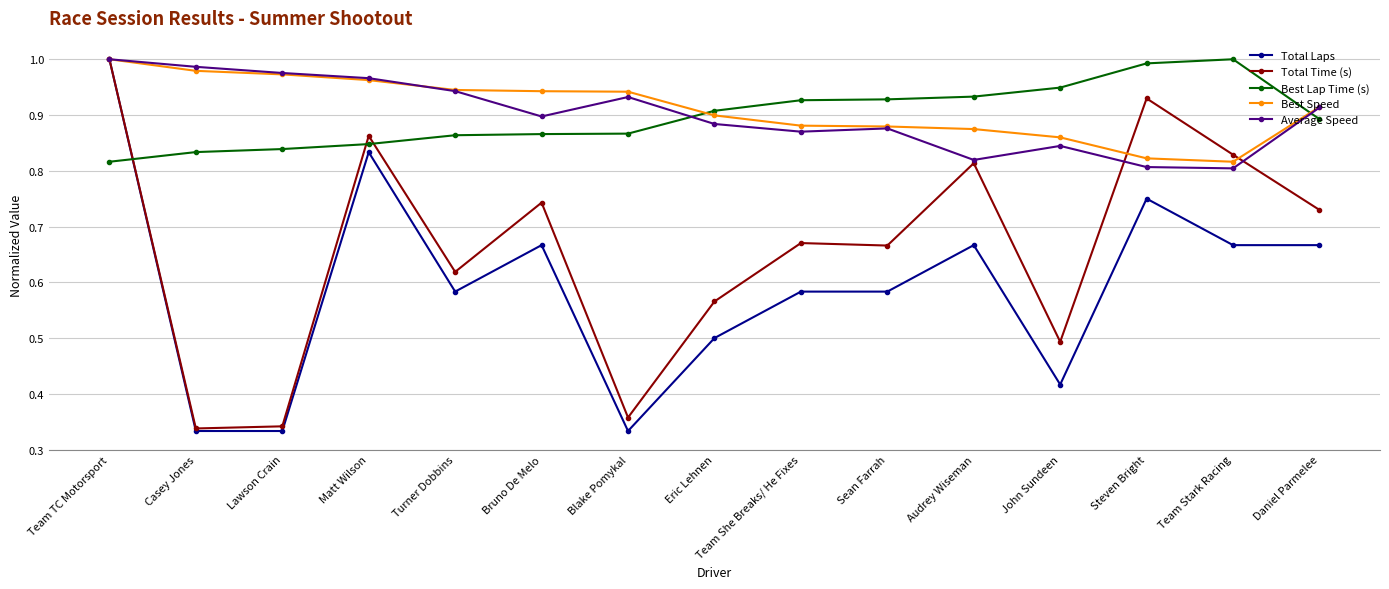

What is the label of the 5th point from the right?

Audrey Wiseman